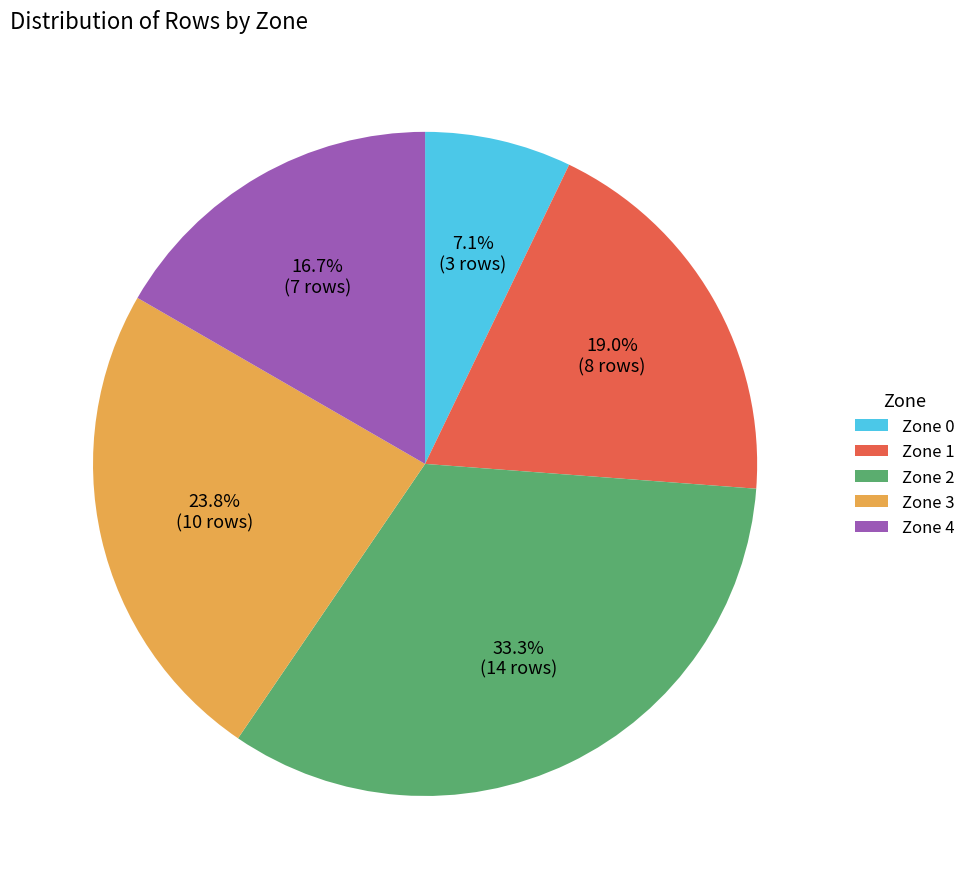

What percentage is the Zone 0 slice, to the nearest percent?

7%